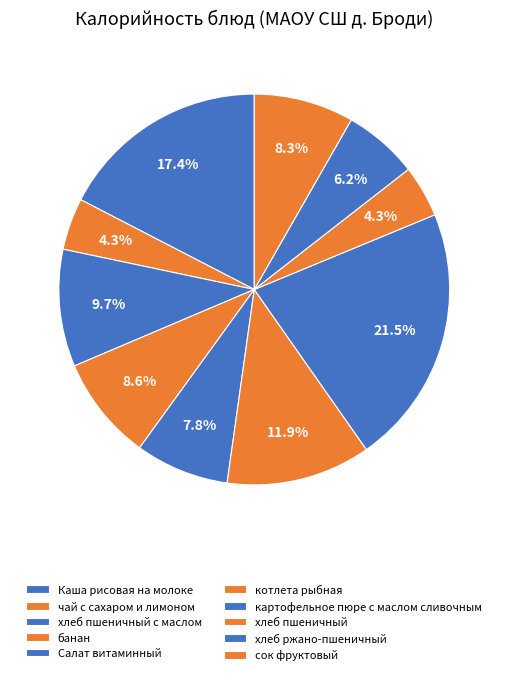

How many segments does this pie chart have?

10